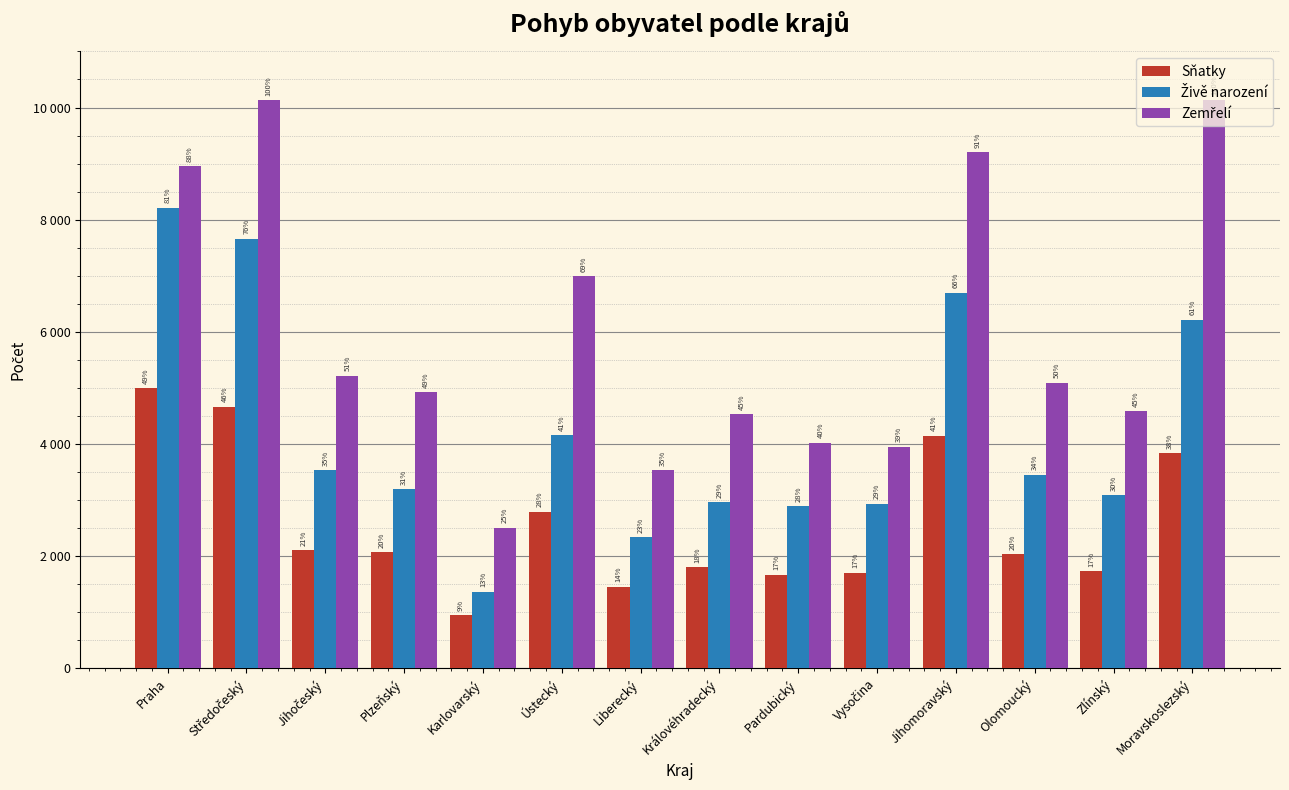

Does the chart contain any negative values?

No